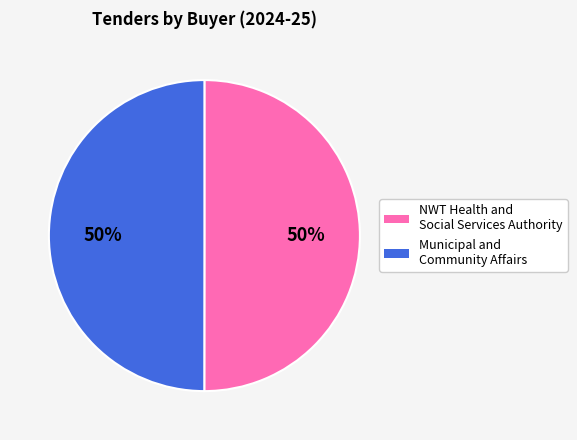

What percentage is the NWT Health and Social Services Authority slice, to the nearest percent?

50%